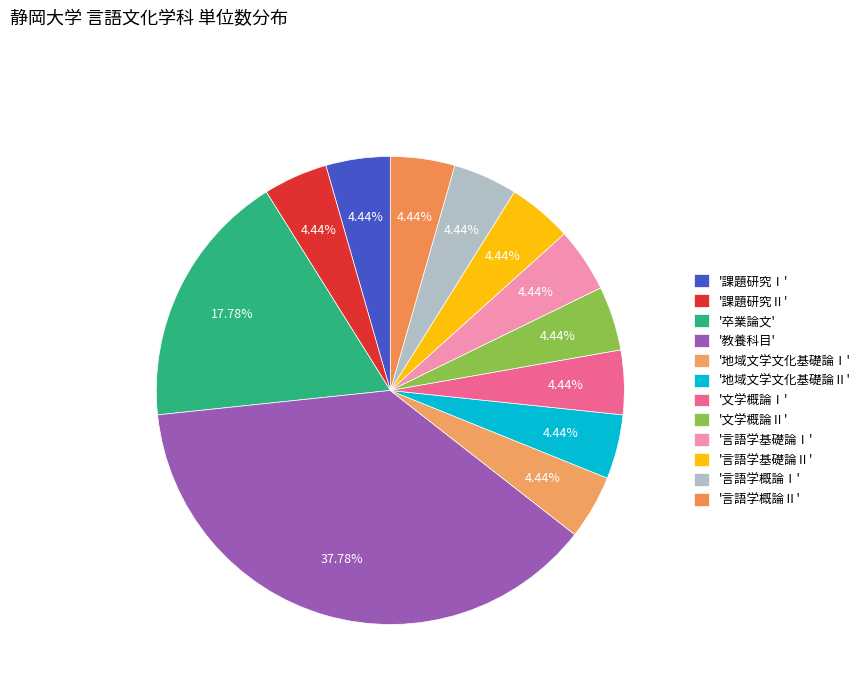

Which category has the smallest portion of the pie?

課題研究Ⅰ